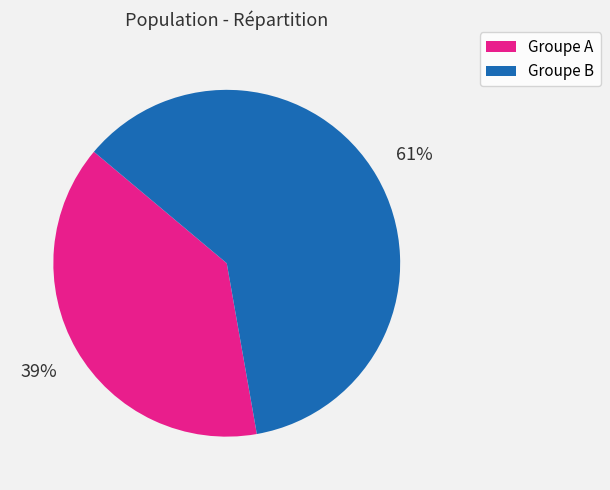

To the nearest percent, what portion does Groupe A represent?

39%